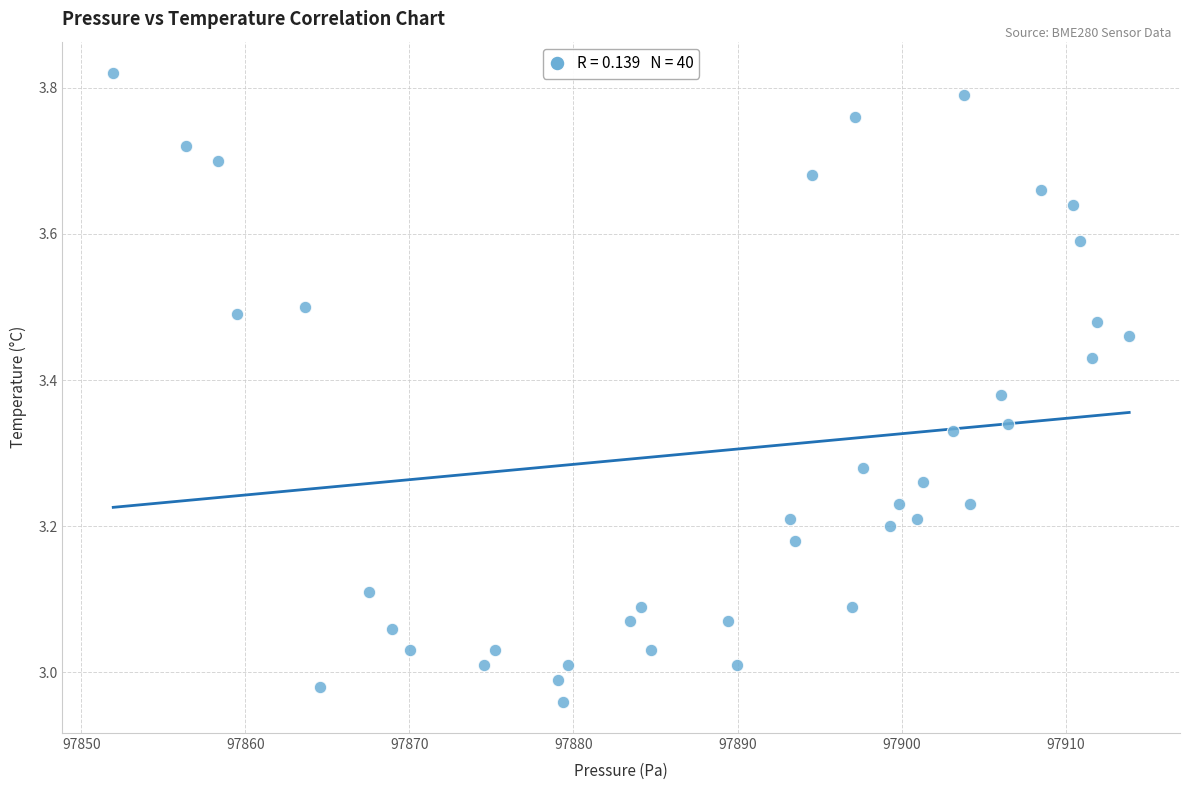

What is the range of Y values (max minus min)?

0.9